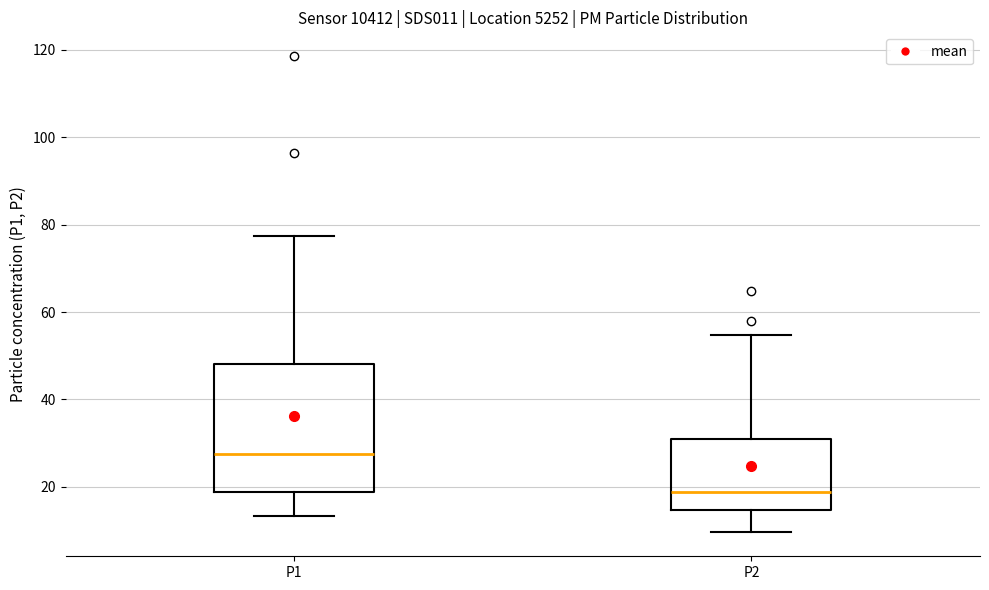

Reading left to right, transcribe this box plot: for each box, give where its median line is, the range the box spans, and where its two whiskers end, as read against the y-axis. The values are not printed on the chart, so give them approximately, as read against the axis.

P1: median 28, box 18 to 48, whiskers 14 to 78
P2: median 18, box 14 to 30, whiskers 10 to 54